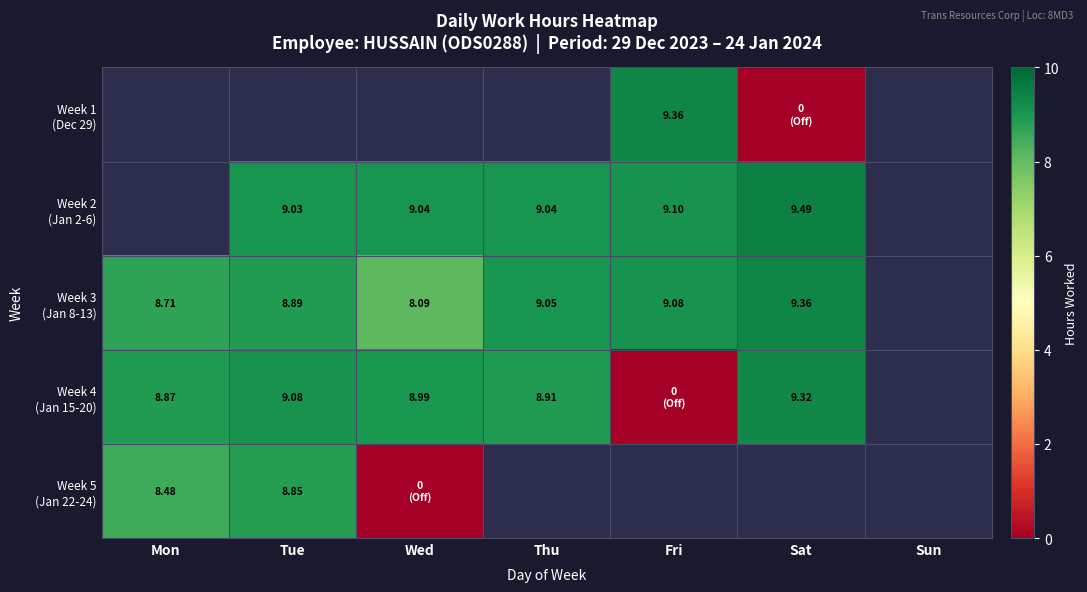

The Week 2 (Jan 2-6) series shows 6.0 at Fri. True or false?

False